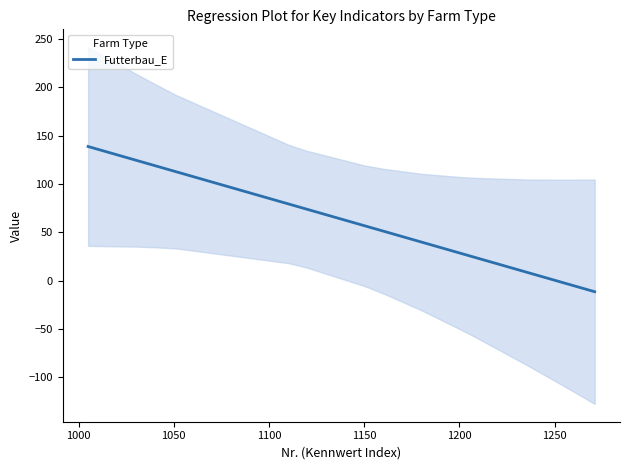

What is the highest value of the Futterbau_E series?

138.8